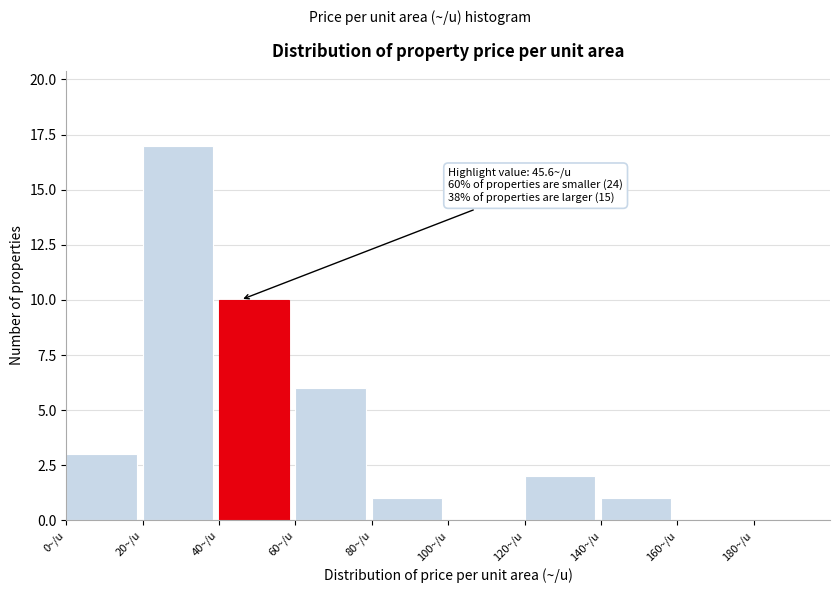

Over which range of the x-axis is the bar tallest?

20 to 40